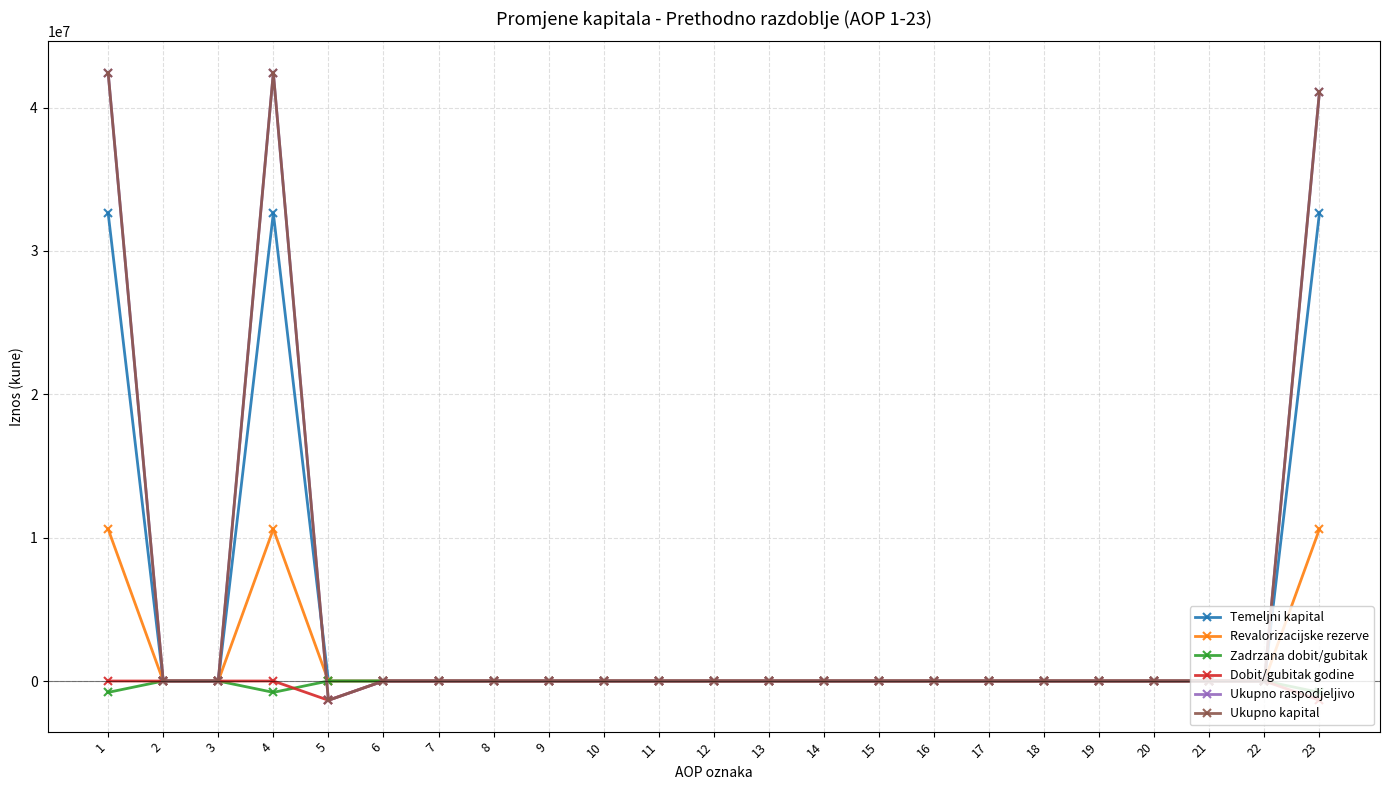

Is this an area chart (filled region under the line)?

No